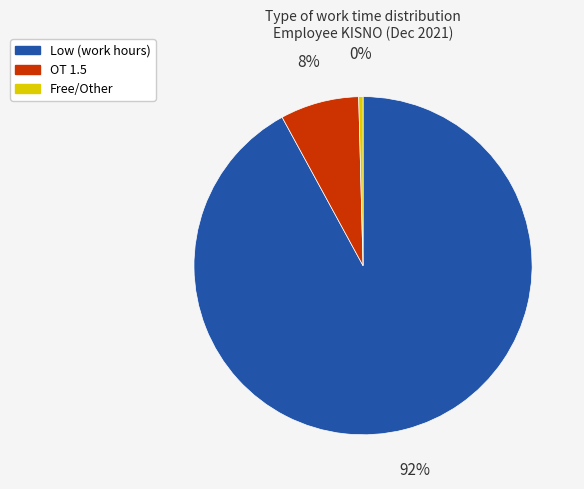

To the nearest percent, what is the difference between the largest and smallest slice percentages?

92%